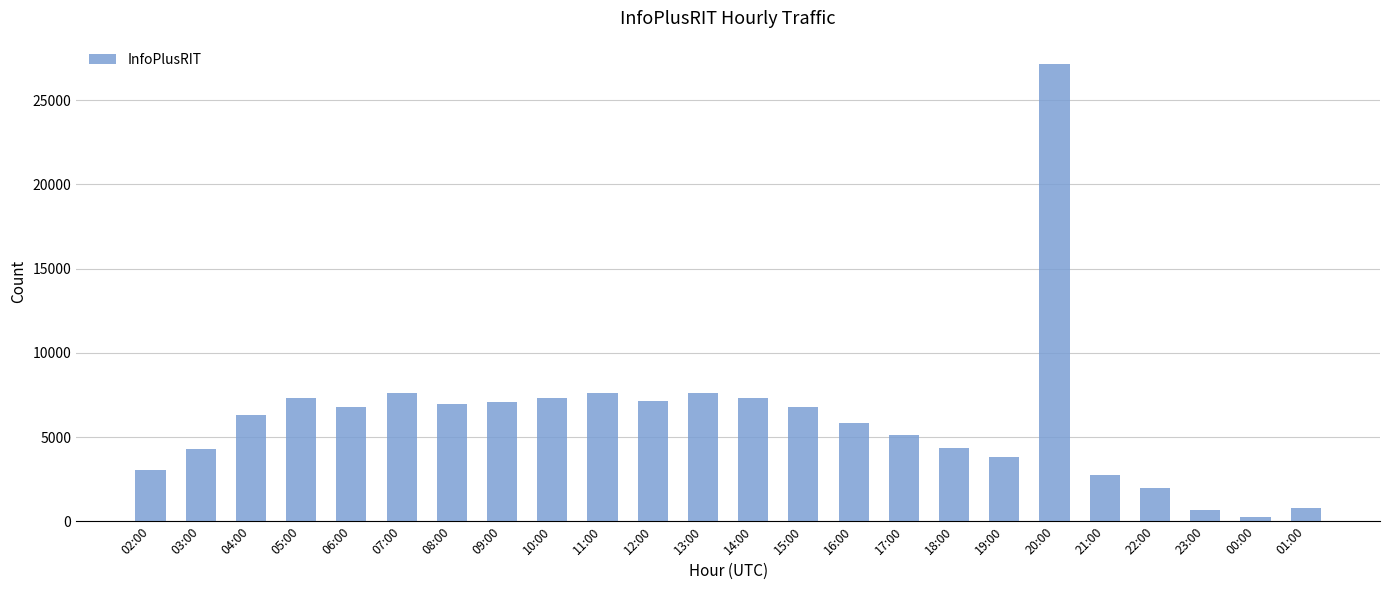

The chart shows a value of 12719 at 10:00. True or false?

False